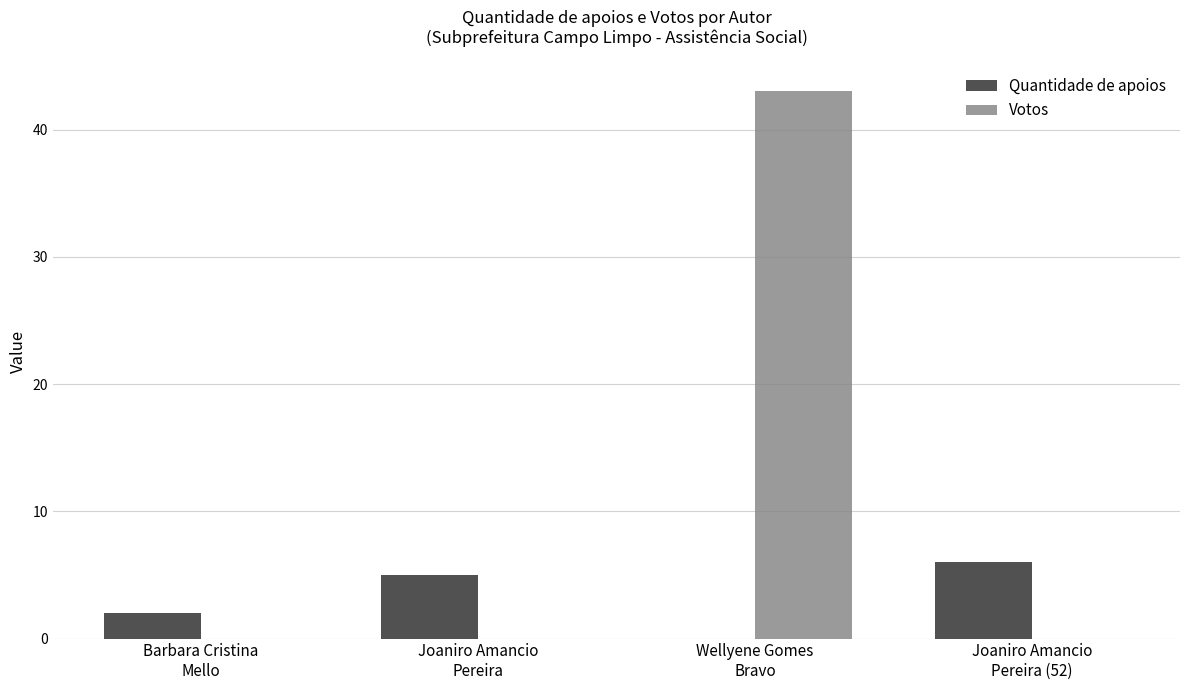

What is the maximum value for Quantidade de apoios?

6